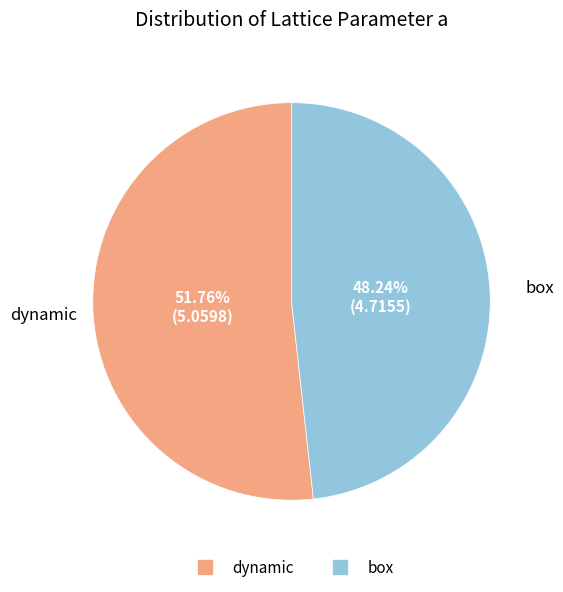

Is there any slice that represents more than half of the pie?

Yes